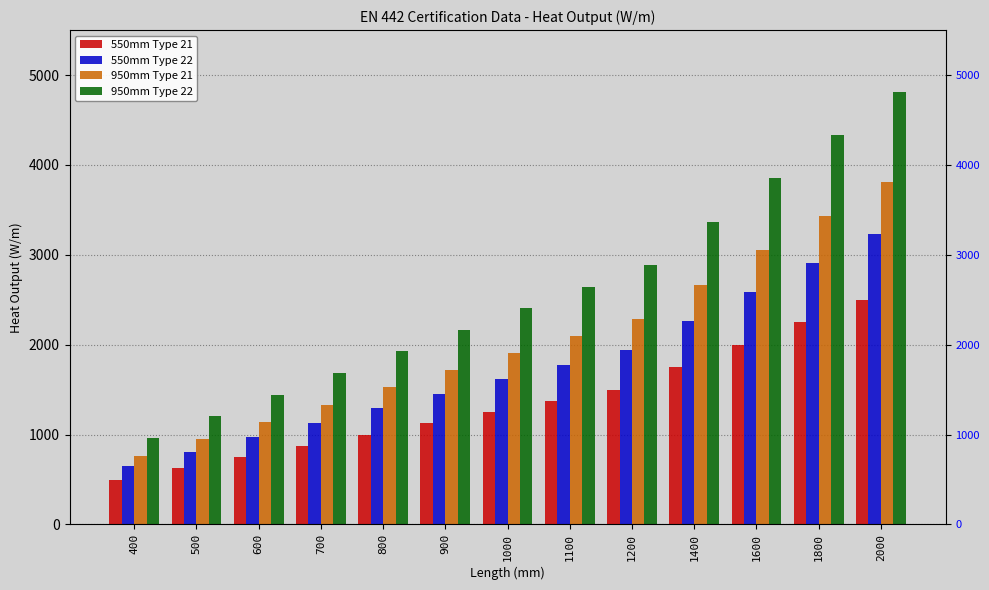

How many bars are there in total?

52